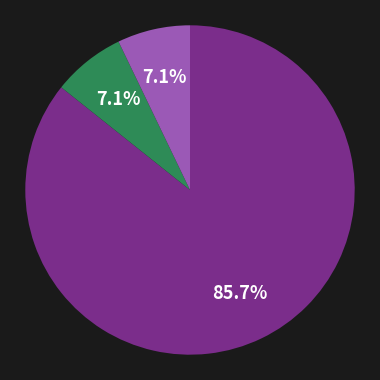

Is there a majority slice in this chart?

Yes